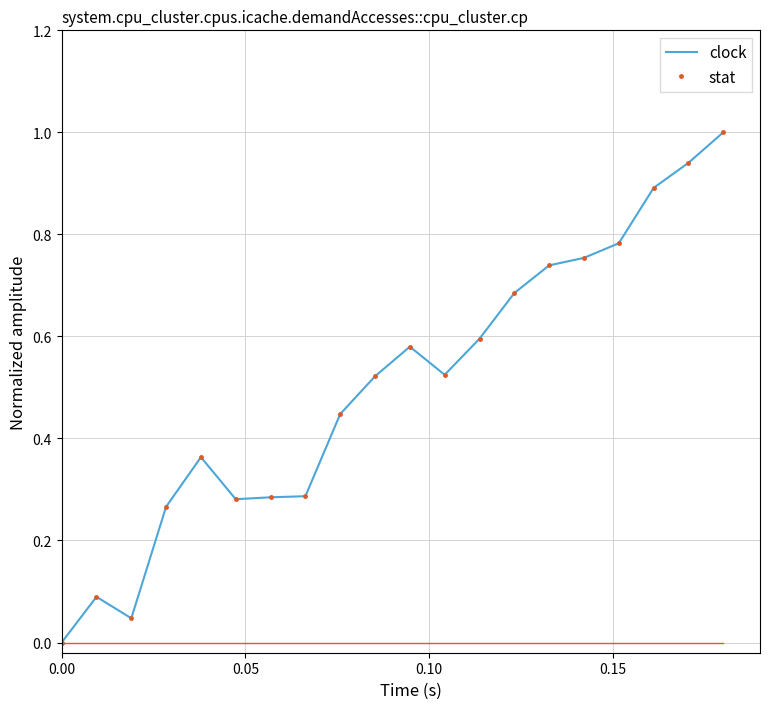

What is the maximum value shown in the chart?

1.0